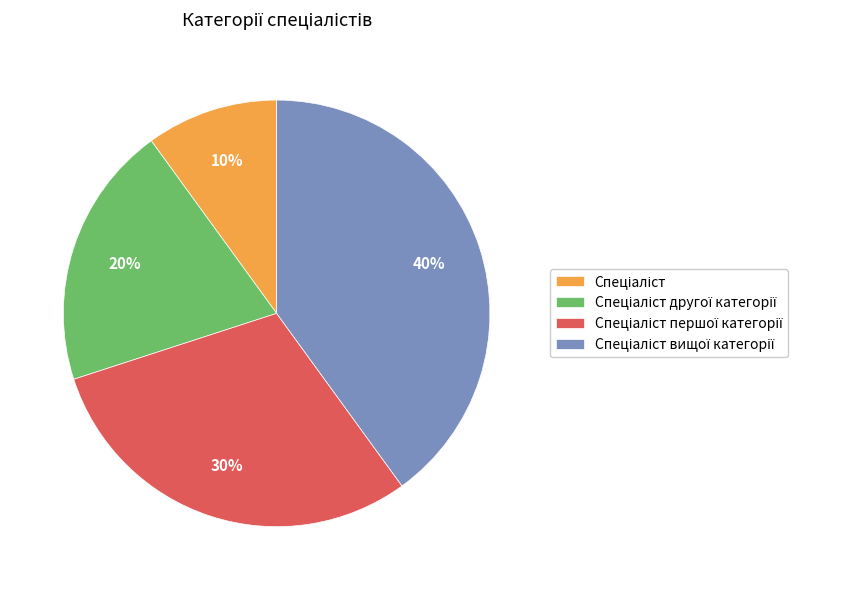

Does any single category account for the majority?

No